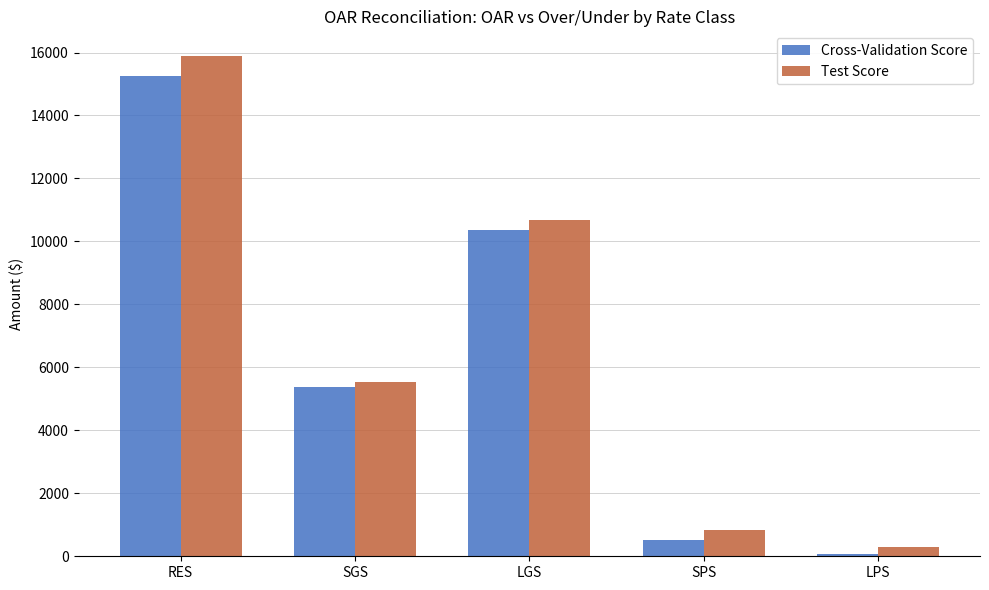

Which series changed the most between SGS and SPS?

Cross-Validation Score